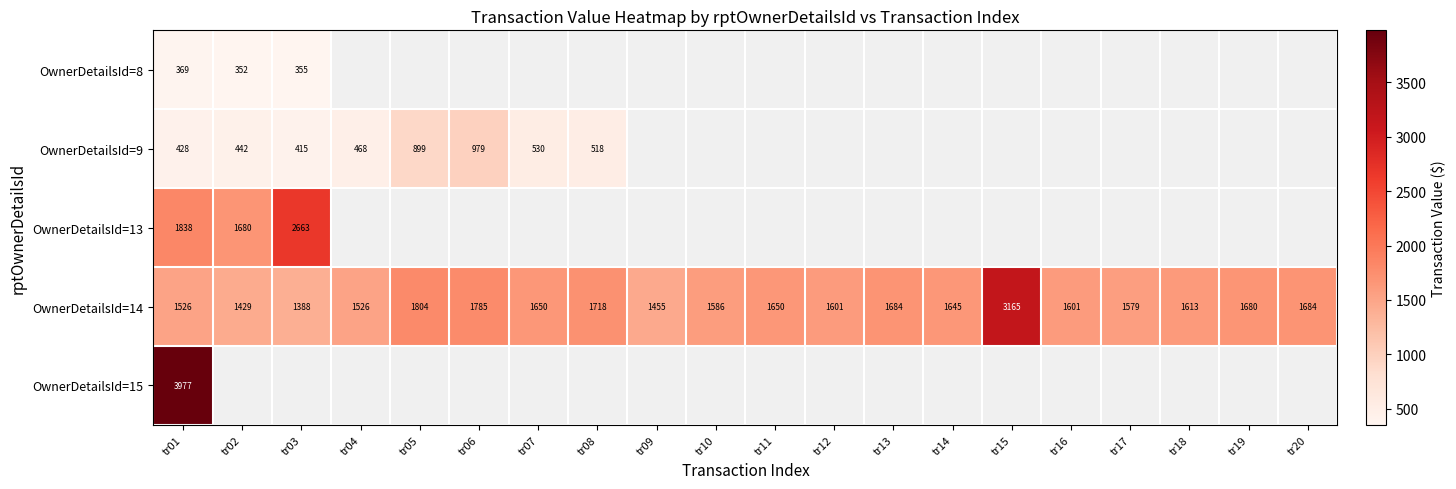

At which label does OwnerDetailsId=14 first exceed 1645?

tr05